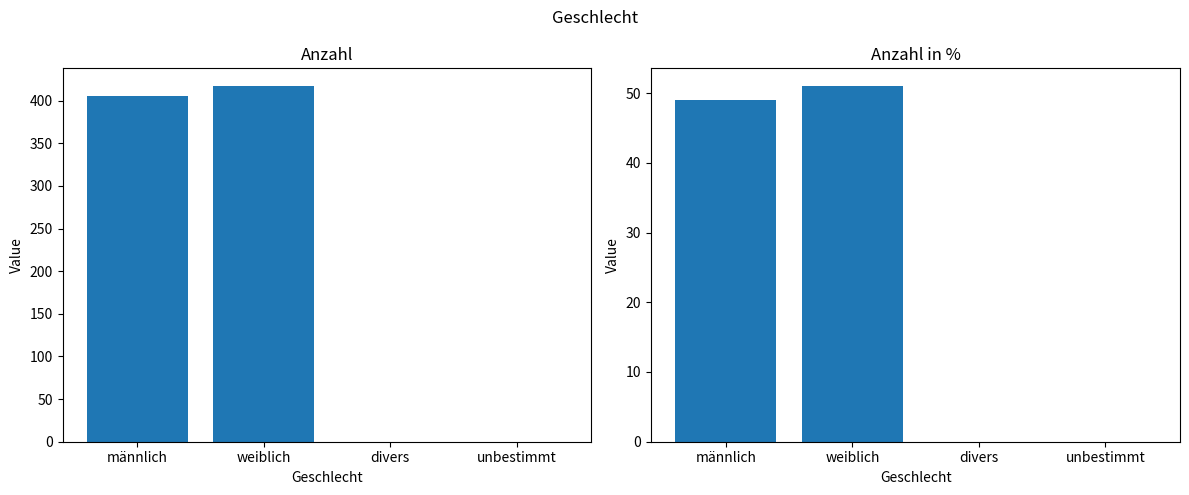

What is the difference between the maximum and minimum values in the Anzahl in % series?

51